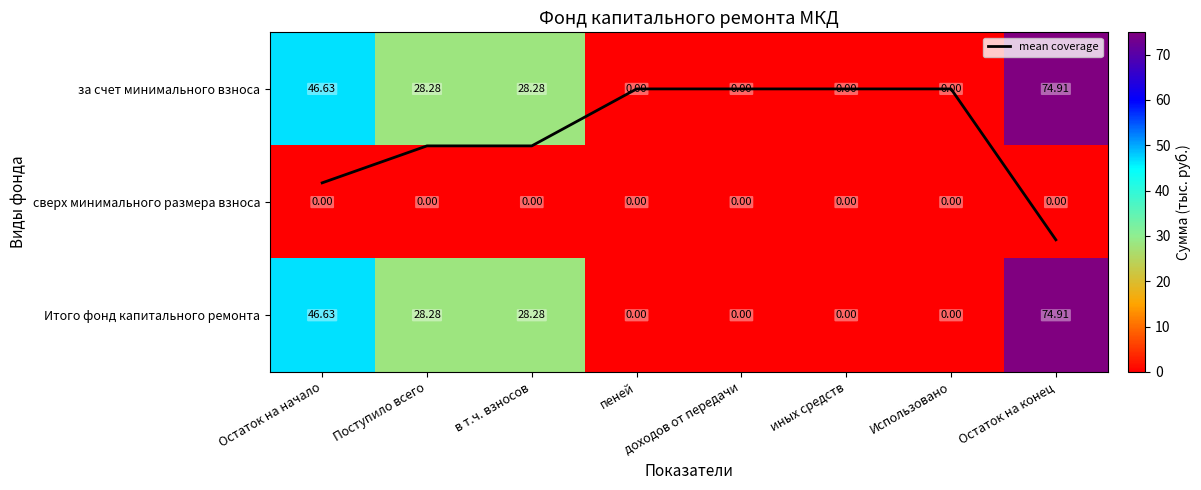

What is the sum of all mean coverage values?

3.2